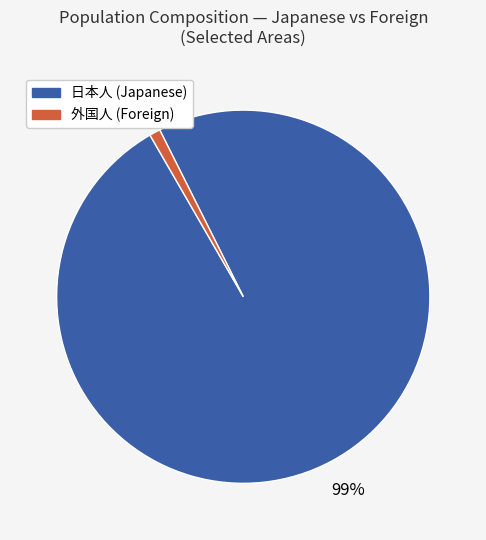

Is there a majority slice in this chart?

Yes